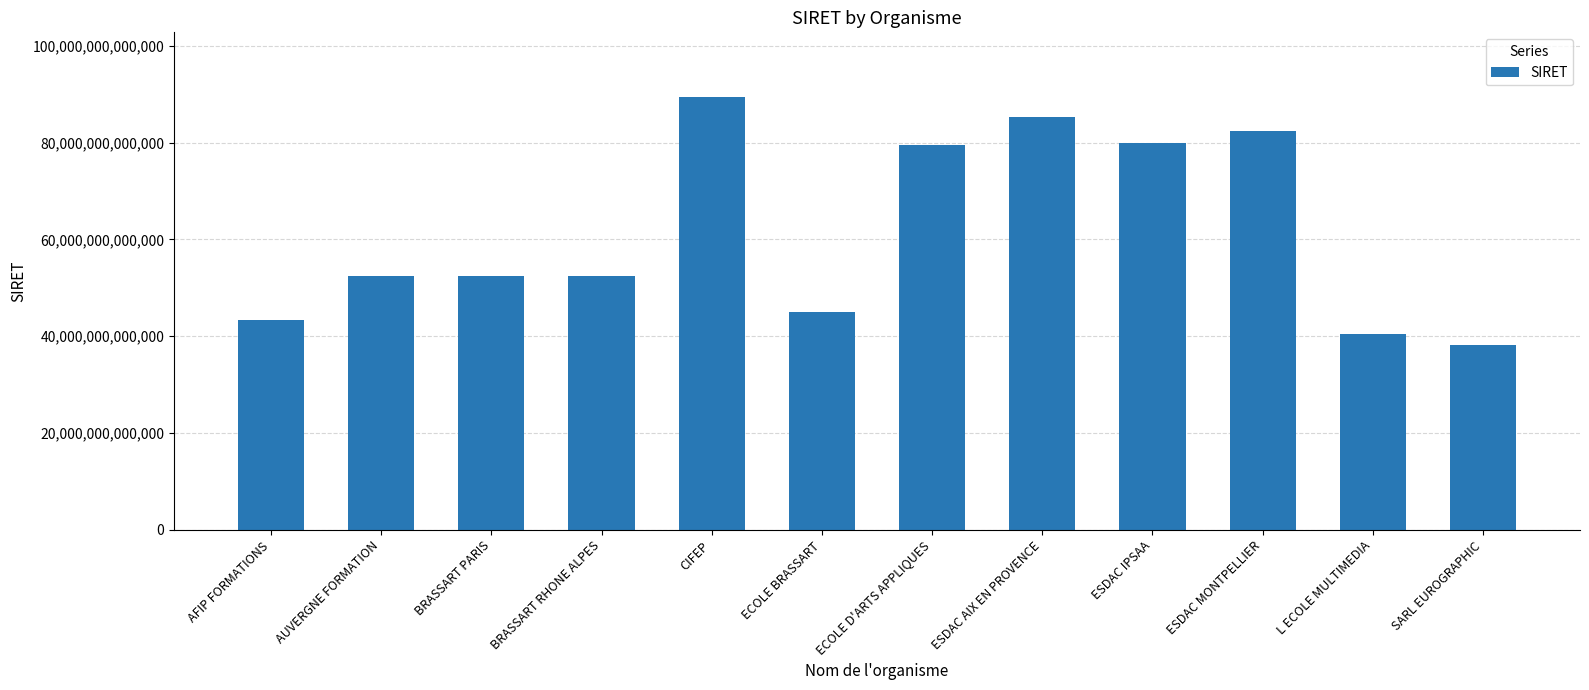

Which has a higher value, ECOLE D'ARTS APPLIQUES or ECOLE BRASSART?

ECOLE D'ARTS APPLIQUES